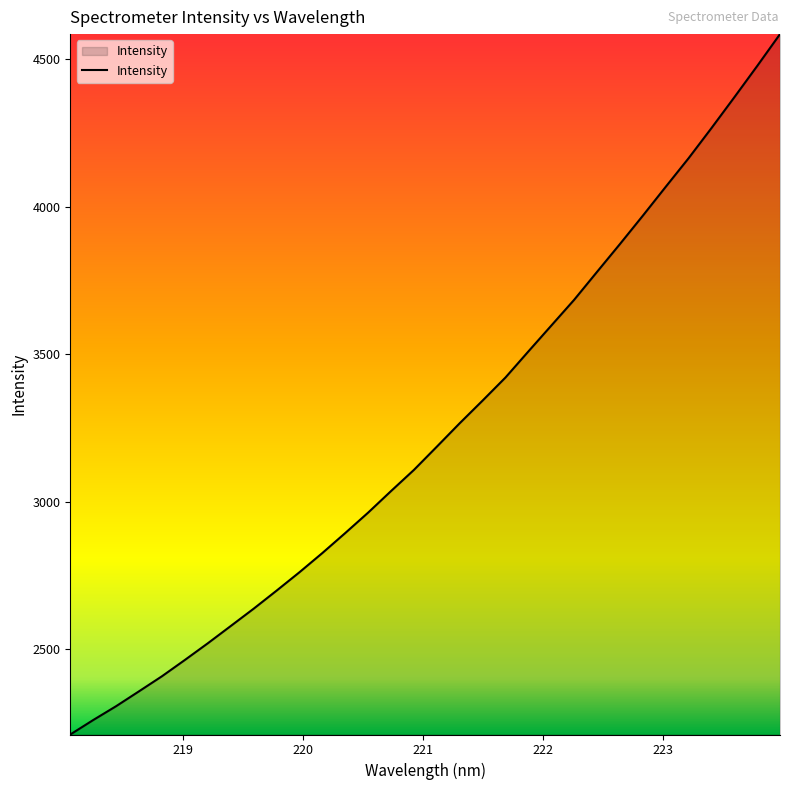

What is the difference between the maximum and minimum values?

2375.8